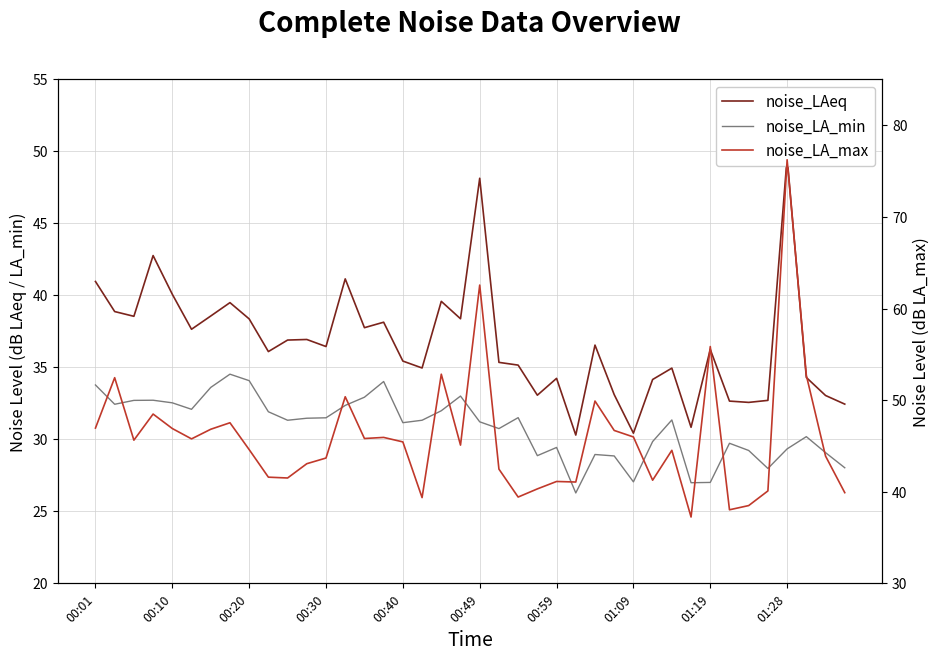

Reading right to left, list all the values displayed in this chart.

noise_LAeq: 32.5	33.0	34.3	49.6	32.7	32.6	32.7	36.2	30.8	35.0	34.2	30.4	33.1	36.5	30.3	34.2	33.1	35.2	35.4	48.1	38.4	39.6	35.0	35.4	38.1	37.8	41.1	36.5	36.9	36.9	36.1	38.4	39.5	38.6	37.6	40.1	42.8	38.5	38.9	41.0
noise_LA_min: 28.0	29.1	30.2	29.3	28.0	29.2	29.7	27.0	27.0	31.4	29.9	27.1	28.9	28.9	26.3	29.4	28.9	31.5	30.8	31.2	33.0	32.0	31.3	31.2	34.0	32.9	32.4	31.5	31.5	31.3	31.9	34.1	34.5	33.6	32.1	32.5	32.7	32.7	32.4	33.8
noise_LA_max: 39.9	43.9	52.7	76.2	40.1	38.5	38.0	55.9	37.2	44.5	41.3	46.0	46.7	49.9	41.1	41.1	40.3	39.4	42.5	62.6	45.1	52.8	39.4	45.4	45.9	45.8	50.4	43.7	43.1	41.5	41.6	44.6	47.5	46.8	45.8	46.9	48.5	45.6	52.5	47.0